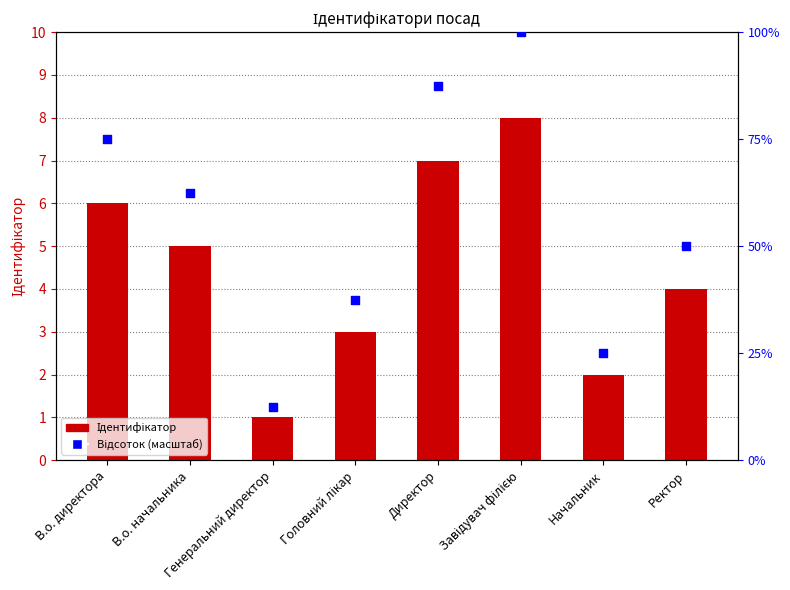

Which series contains the highest Y value?

Відсоток (масштаб)